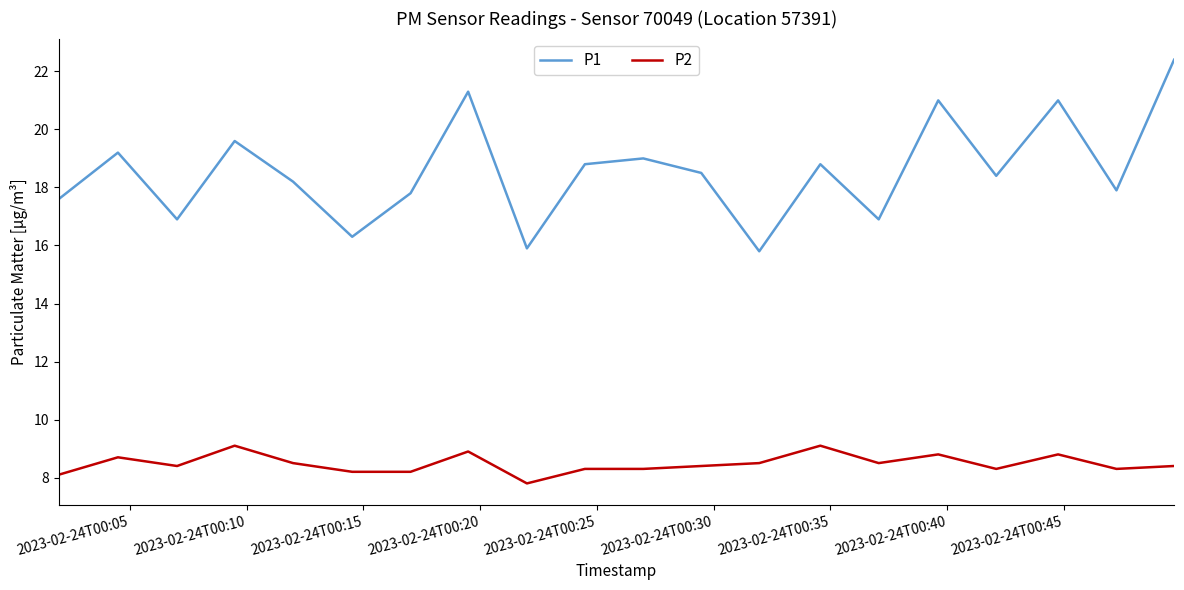

True or false: P1 and P2 cross at least once.

False